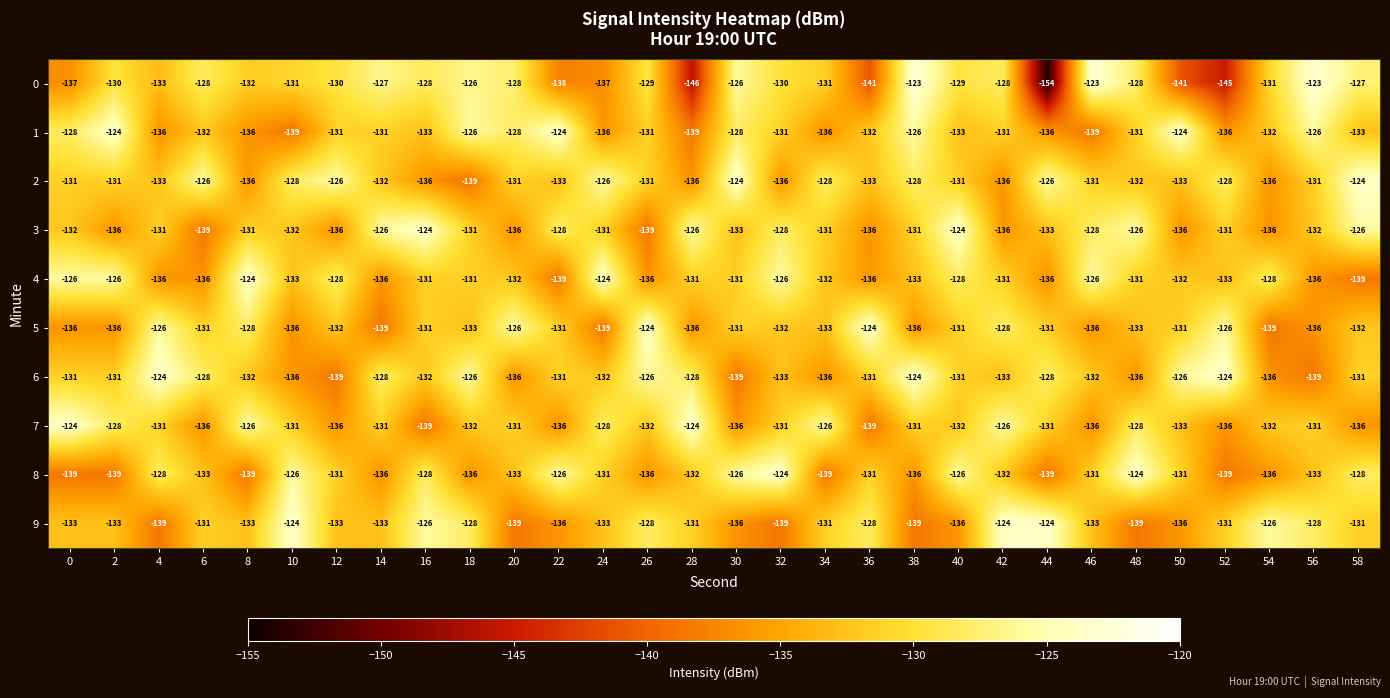

What is the lowest value of the 4 series?

-139